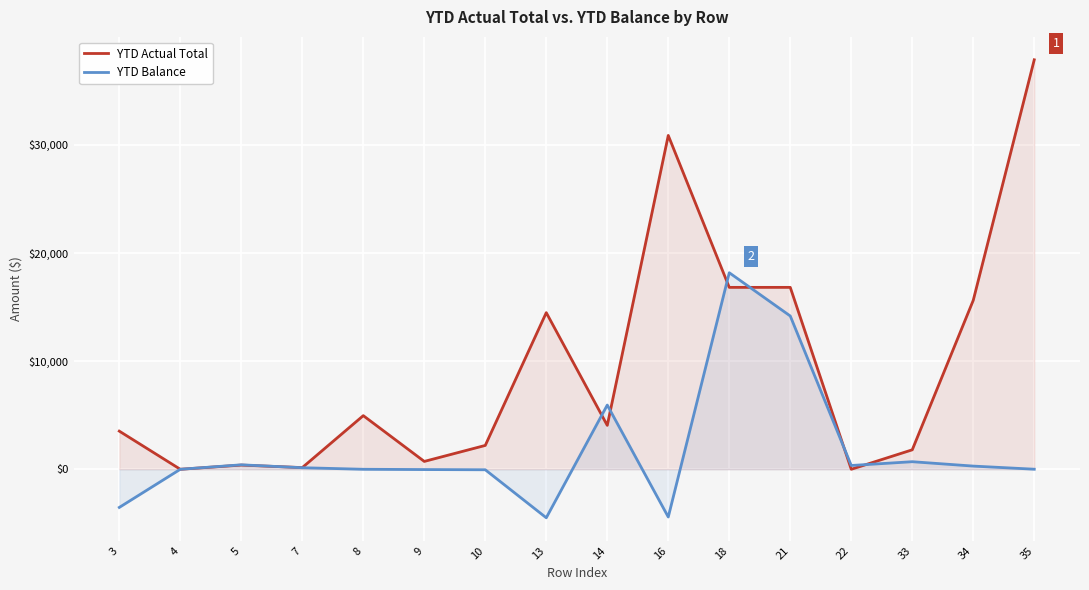

Rank the series by their maximum value, from lowest to highest.

YTD Balance, YTD Actual Total